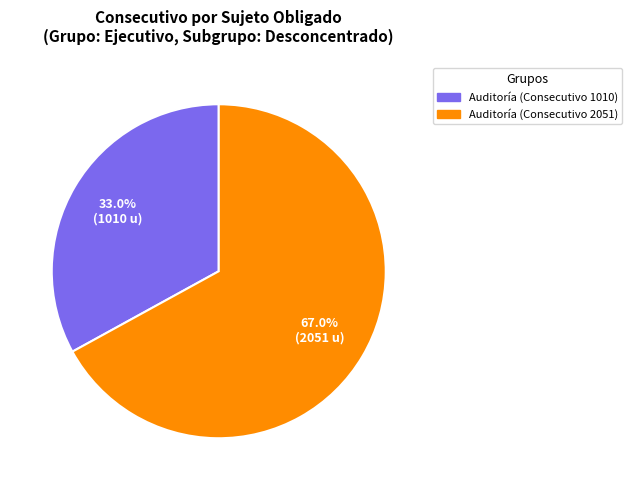

Is there a majority slice in this chart?

Yes